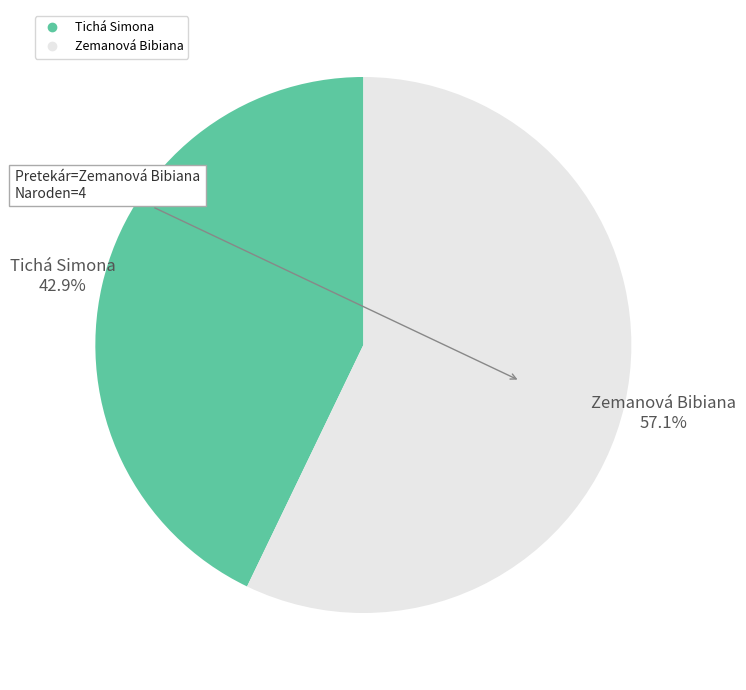

What percentage is the Zemanová Bibiana slice, to the nearest percent?

57%